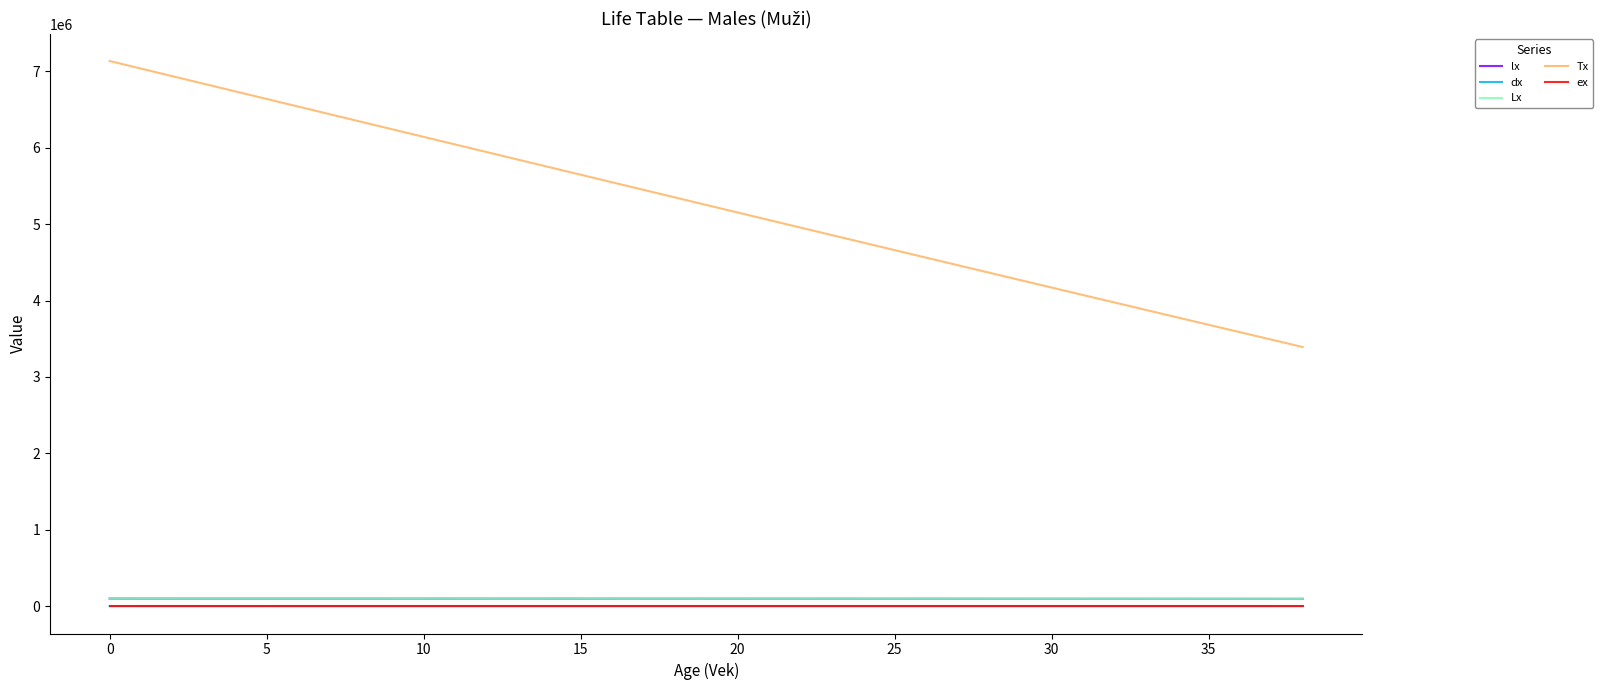

Which series has the widest spread of values?

Tx